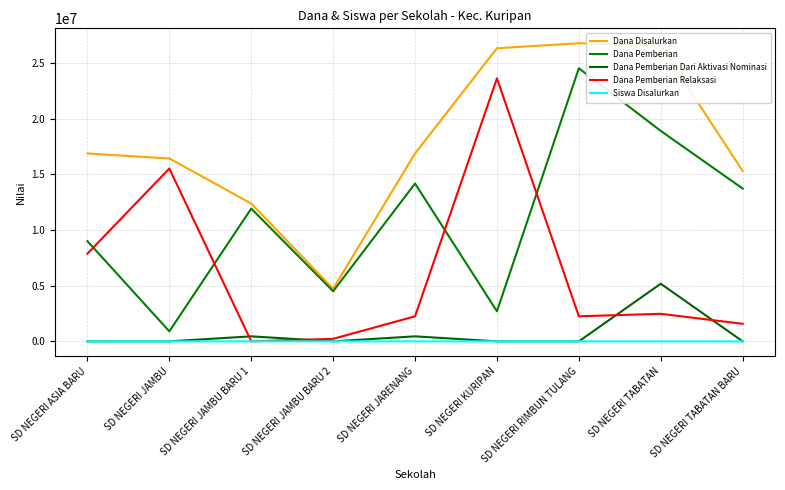

What is the difference between the maximum and second lowest values in the Siswa Disalurkan series?

41